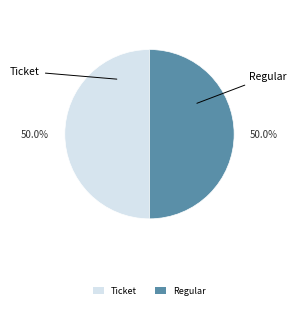

What is the total percentage of Regular and Ticket?

100.0%